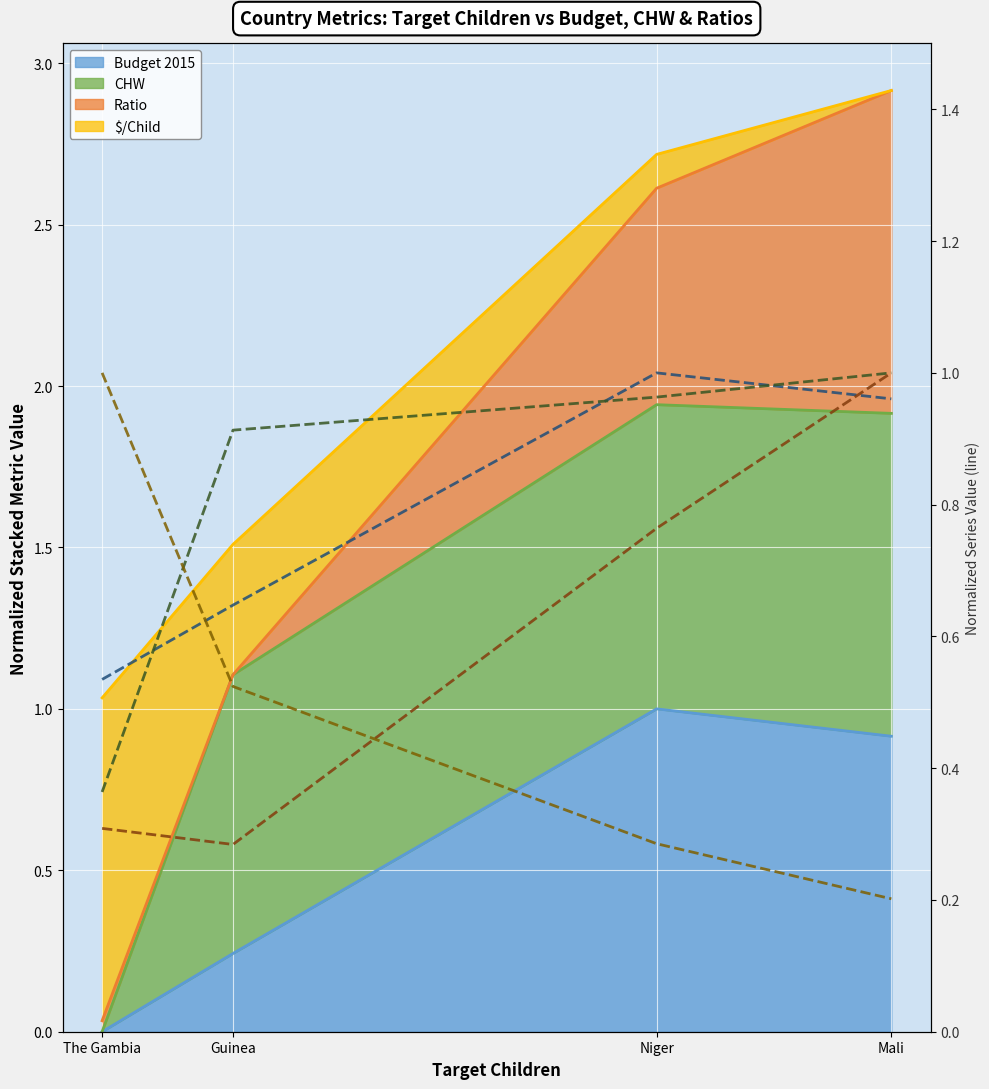

At Niger, list the series in order from largest to smallest.

Budget 2015 (line), CHW (line), Ratio (line), $/Child (line)